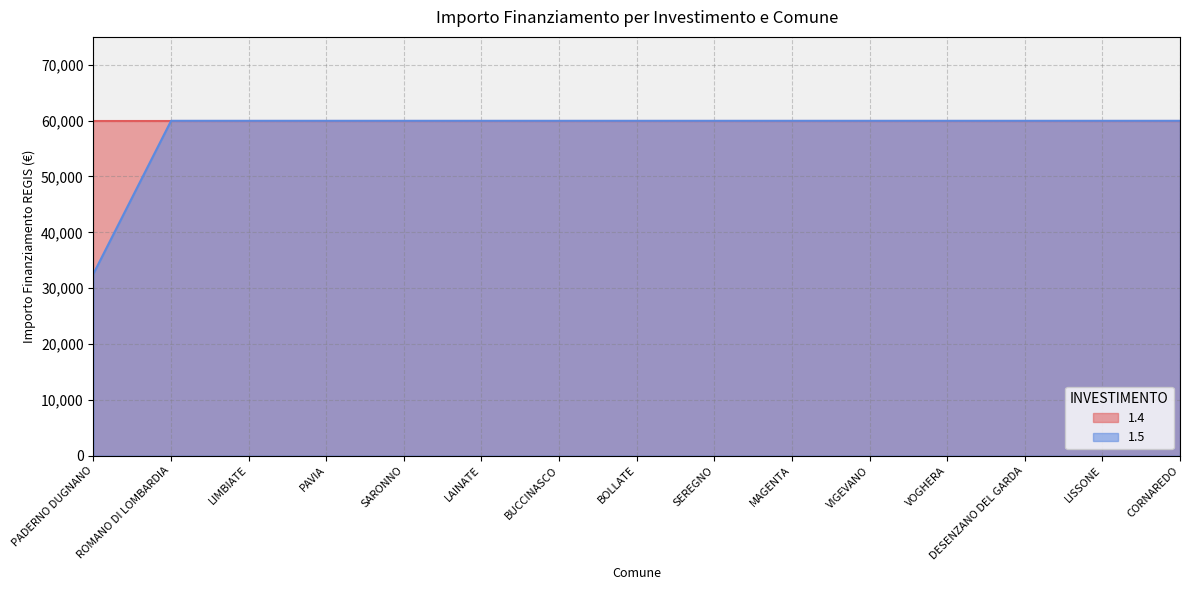

What is the minimum value shown in the chart?

32589